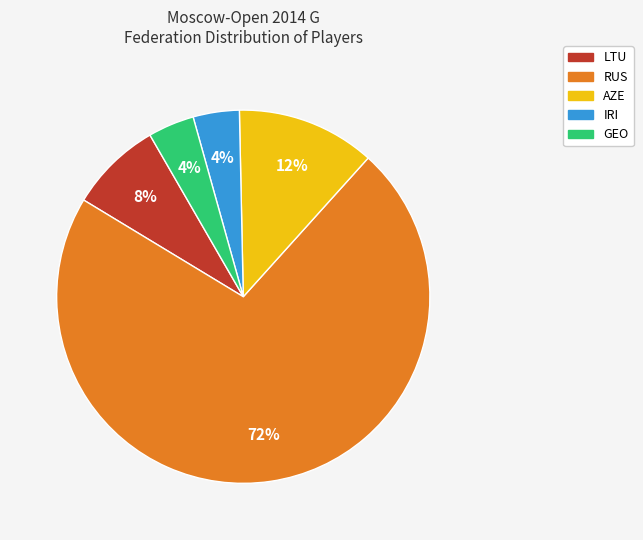

Is there a majority slice in this chart?

Yes